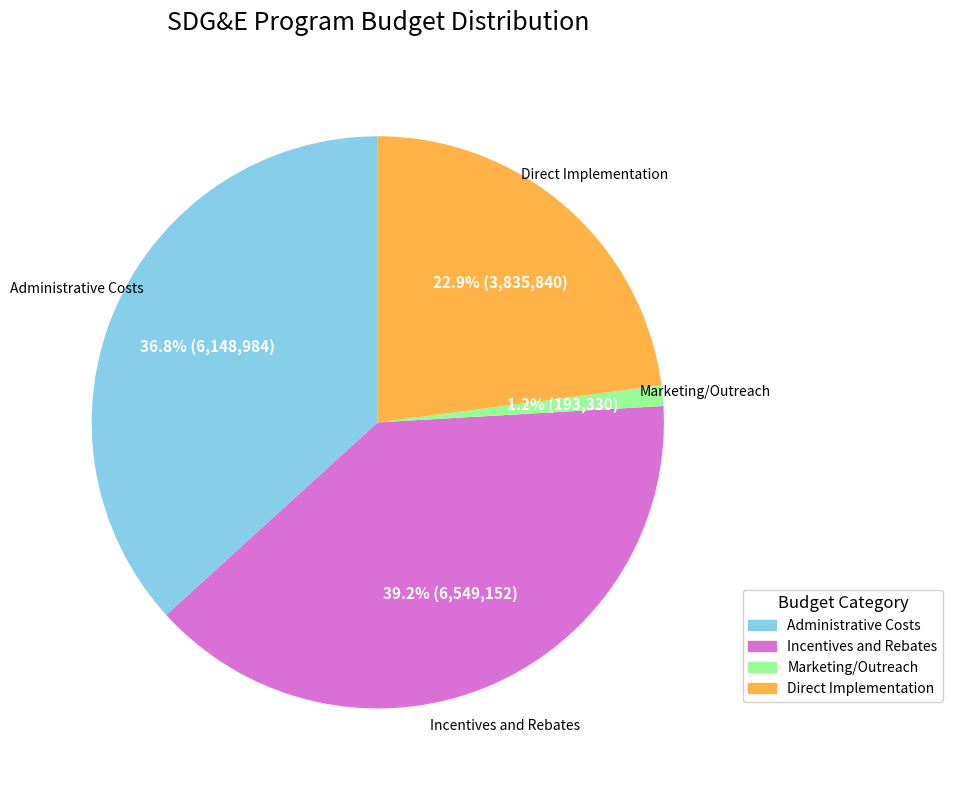

Is there a majority slice in this chart?

No